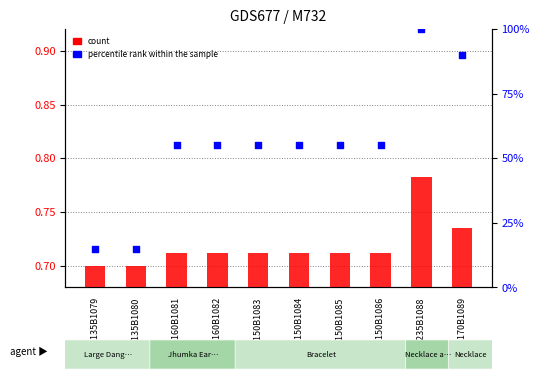

Which series contains the highest Y value?

percentile rank within the sample